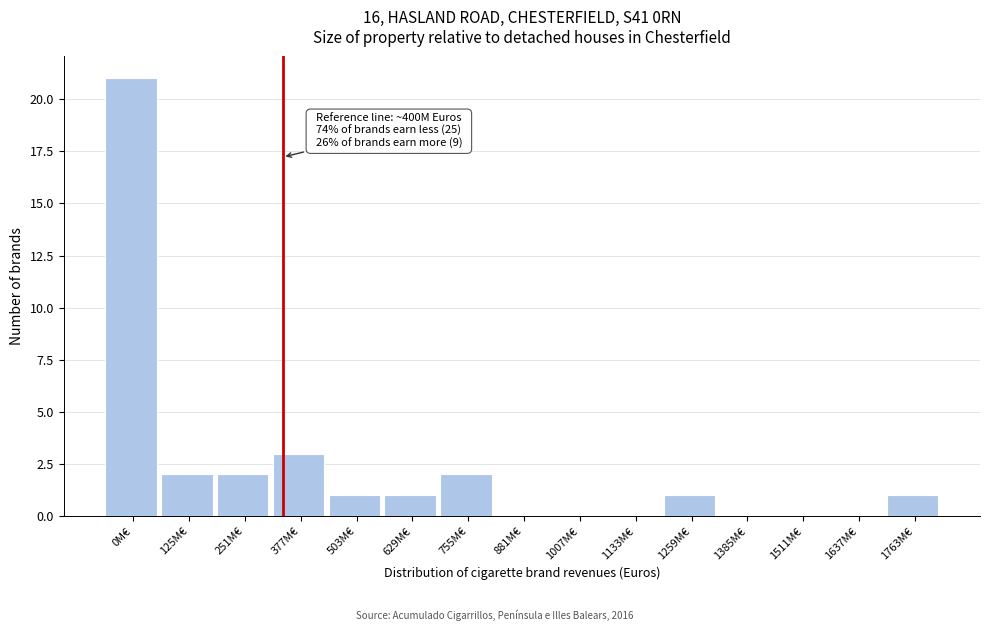

Reading right to left, what are all the values shown in this chart?

1763M€=1	1637M€=0	1511M€=0	1385M€=0	1259M€=1	1133M€=0	1007M€=0	881M€=0	755M€=2	629M€=1	503M€=1	377M€=3	251M€=2	125M€=2	0M€=21